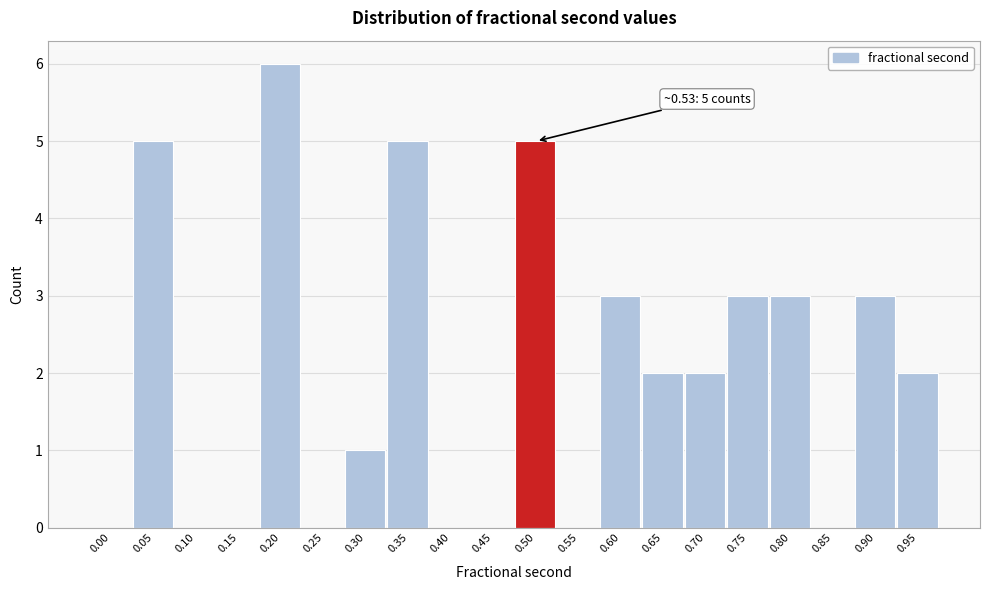

Reading left to right, what are all the values shown in this chart?

0.00=0	0.05=5	0.10=0	0.15=0	0.20=6	0.25=0	0.30=1	0.35=5	0.40=0	0.45=0	0.50=5	0.55=0	0.60=3	0.65=2	0.70=2	0.75=3	0.80=3	0.85=0	0.90=3	0.95=2